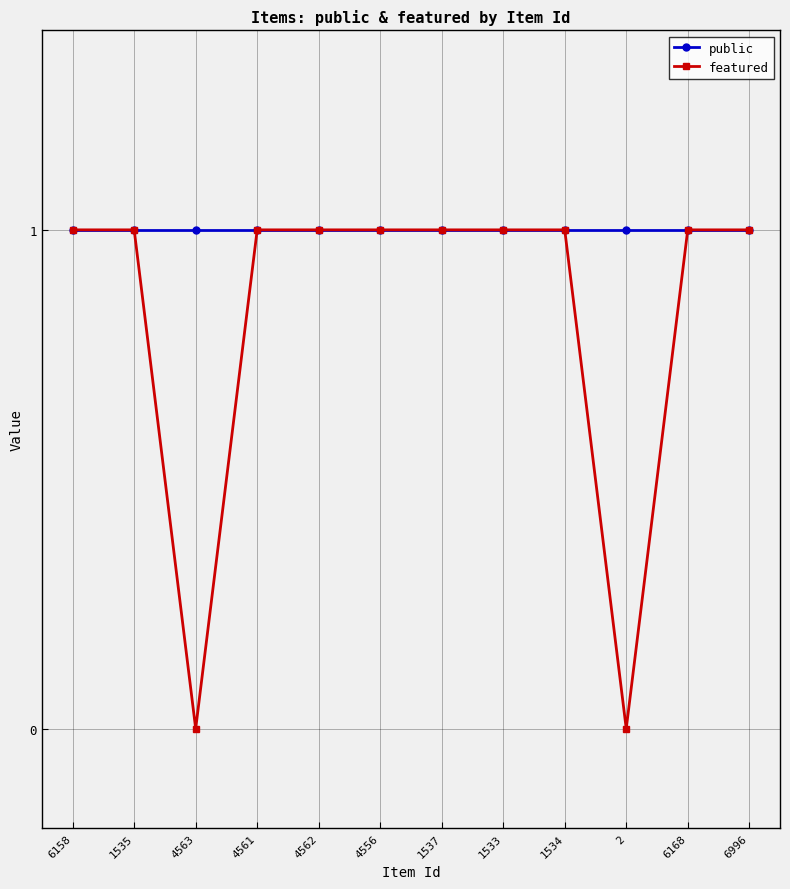

What is the total value across all series at 1535?

2